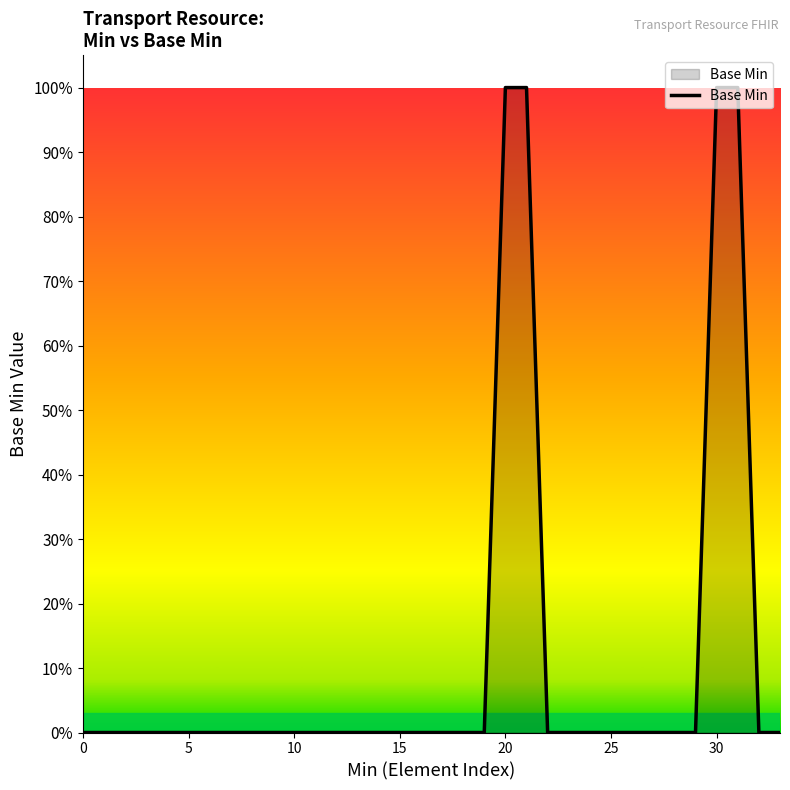

Is this an area chart (filled region under the line)?

Yes